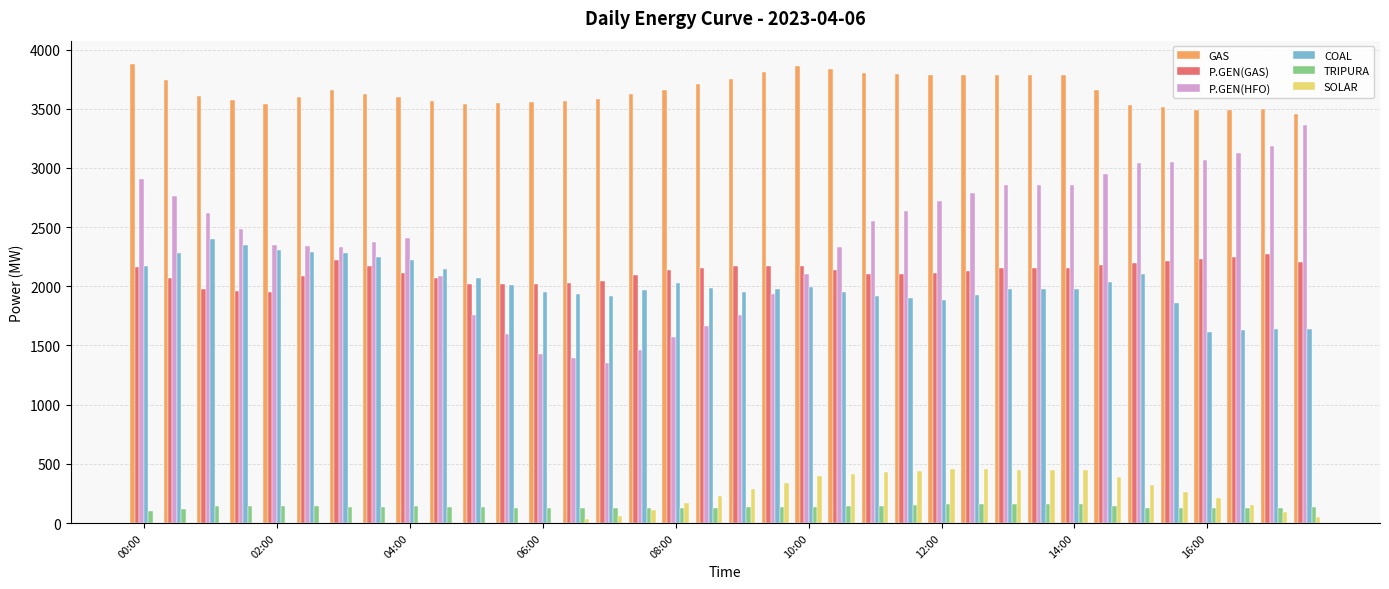

What is the highest value of the SOLAR series?

457.0